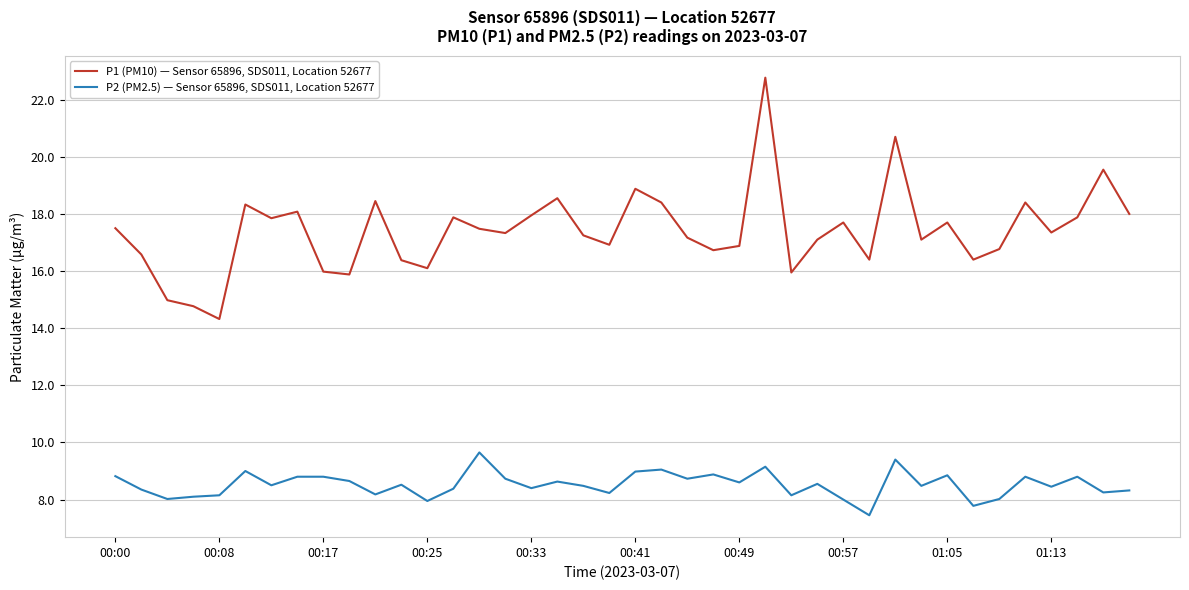

What is the smallest value displayed?

7.5